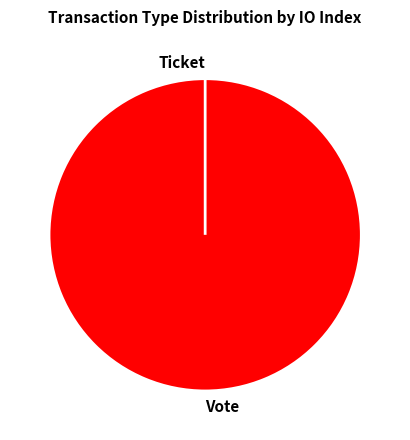

Rank the categories by value from lowest to highest.

Ticket, Vote